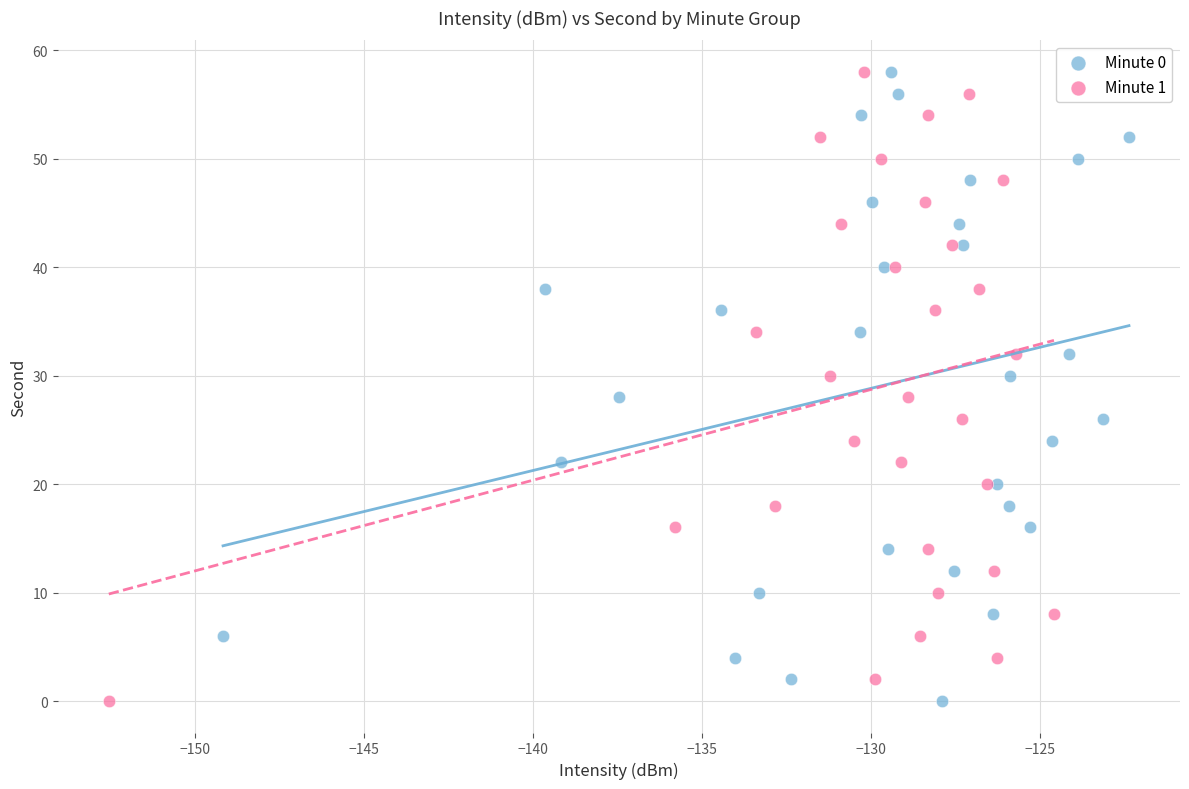

What are all the series names shown in the legend?

Minute 0, Minute 1